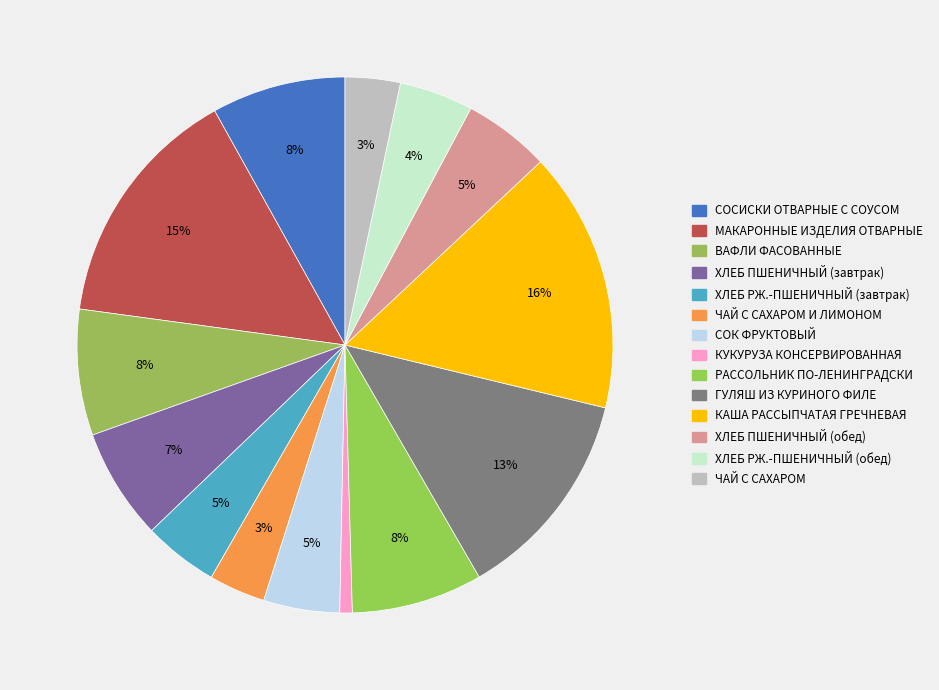

Which category has the biggest portion of the pie?

КАША РАССЫПЧАТАЯ ГРЕЧНЕВАЯ